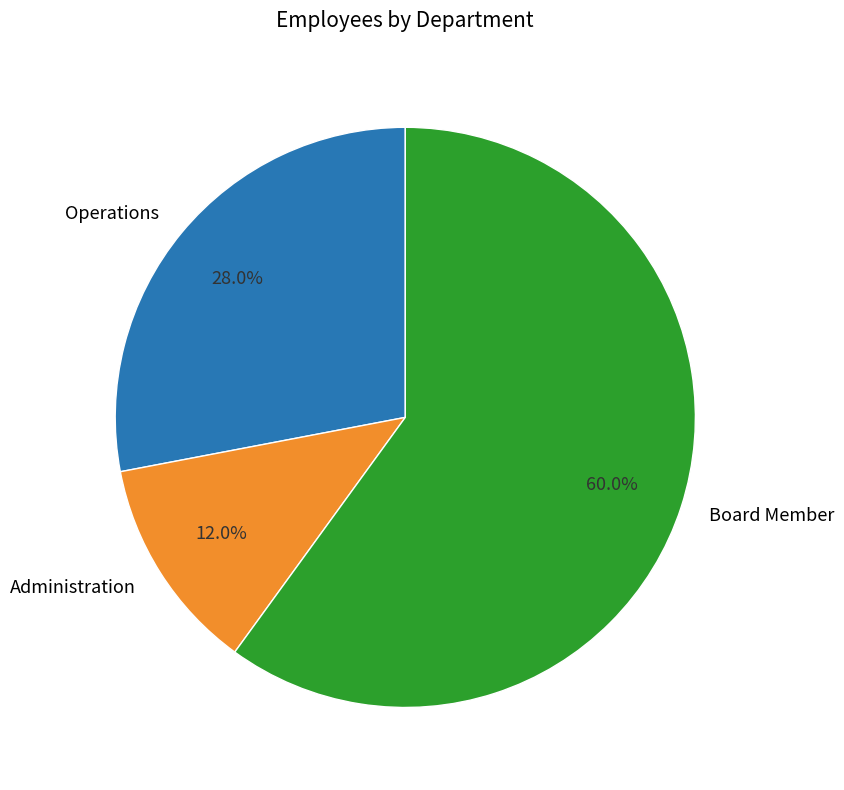

What percentage do Board Member and Operations together represent?

88.0%